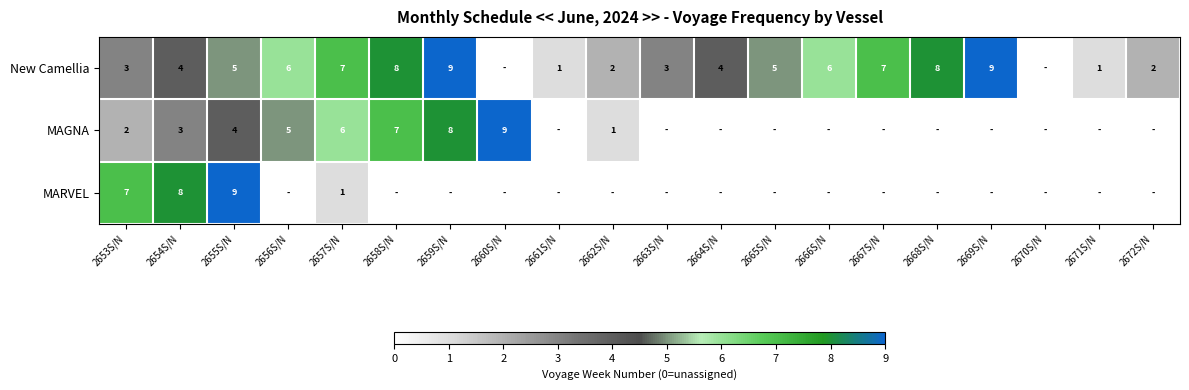

What is the difference between the New Camellia values at 2661S/N and 2655S/N?

4